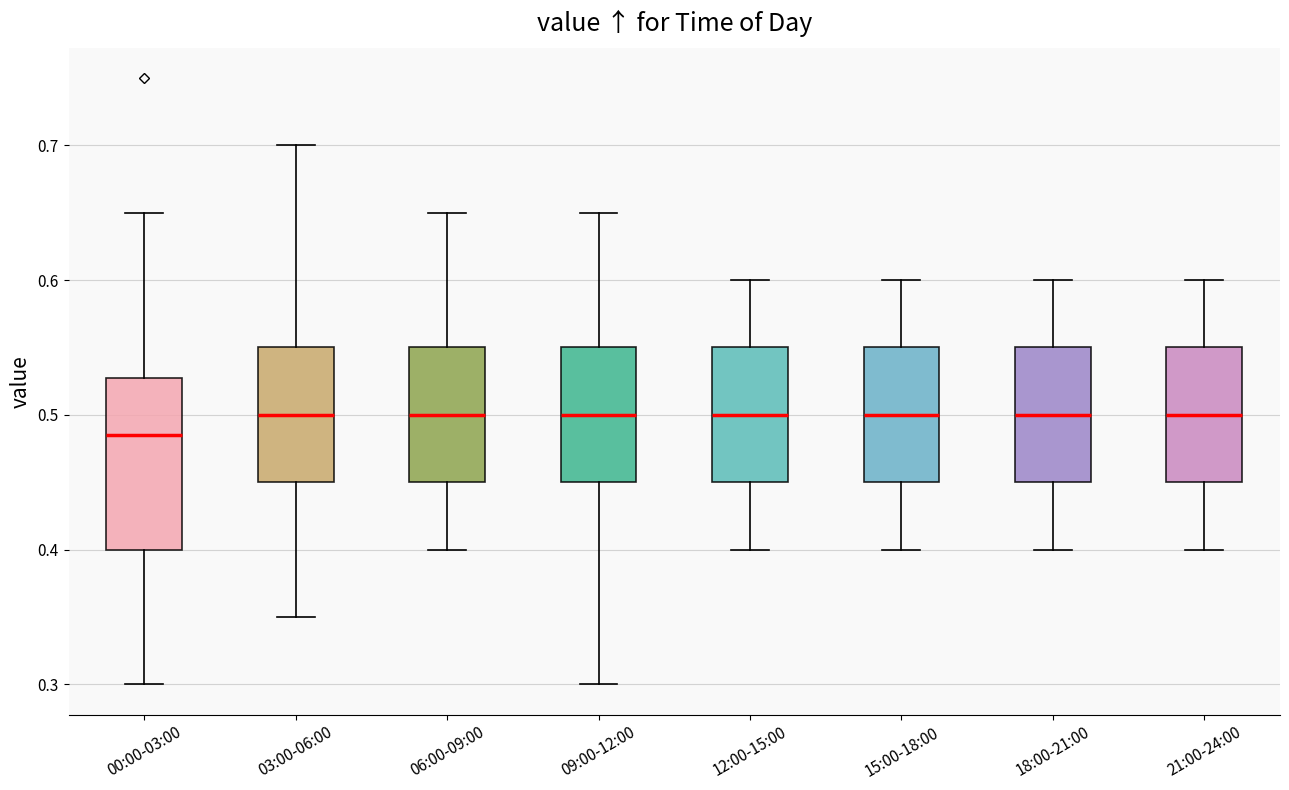

Reading left to right, read every box against the y-axis: the position of its median line, the range the box covers, and the ends of its whiskers. The values are not printed on the chart, so give them approximately, as read against the axis.

00:00-03:00: median 0.49, box 0.40 to 0.53, whiskers 0.30 to 0.65
03:00-06:00: median 0.50, box 0.45 to 0.55, whiskers 0.35 to 0.70
06:00-09:00: median 0.50, box 0.45 to 0.55, whiskers 0.40 to 0.65
09:00-12:00: median 0.50, box 0.45 to 0.55, whiskers 0.30 to 0.65
12:00-15:00: median 0.50, box 0.45 to 0.55, whiskers 0.40 to 0.60
15:00-18:00: median 0.50, box 0.45 to 0.55, whiskers 0.40 to 0.60
18:00-21:00: median 0.50, box 0.45 to 0.55, whiskers 0.40 to 0.60
21:00-24:00: median 0.50, box 0.45 to 0.55, whiskers 0.40 to 0.60